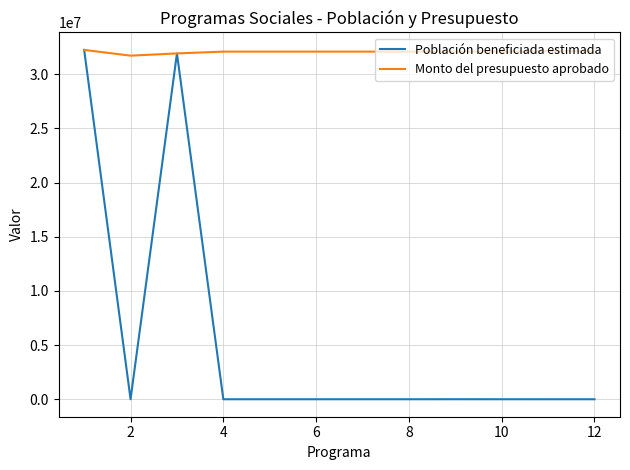

At how many categories does at least one series exceed 3841199?

12